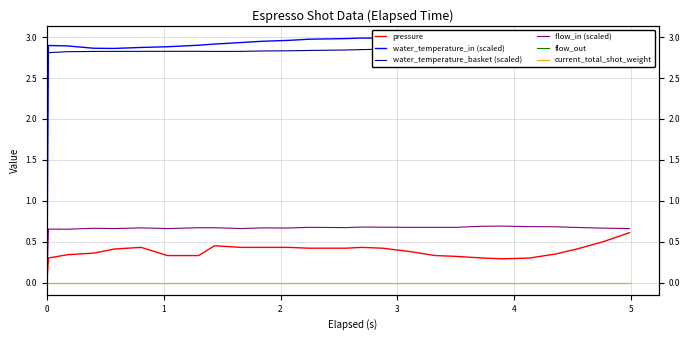

How many flow_in (scaled) values are between 0 and 1?

26